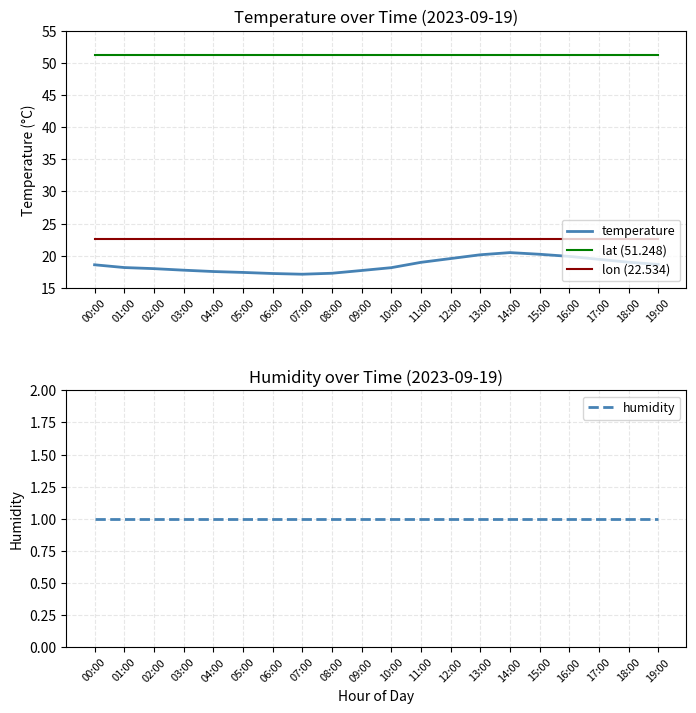

Which series has the largest range (max minus min)?

temperature